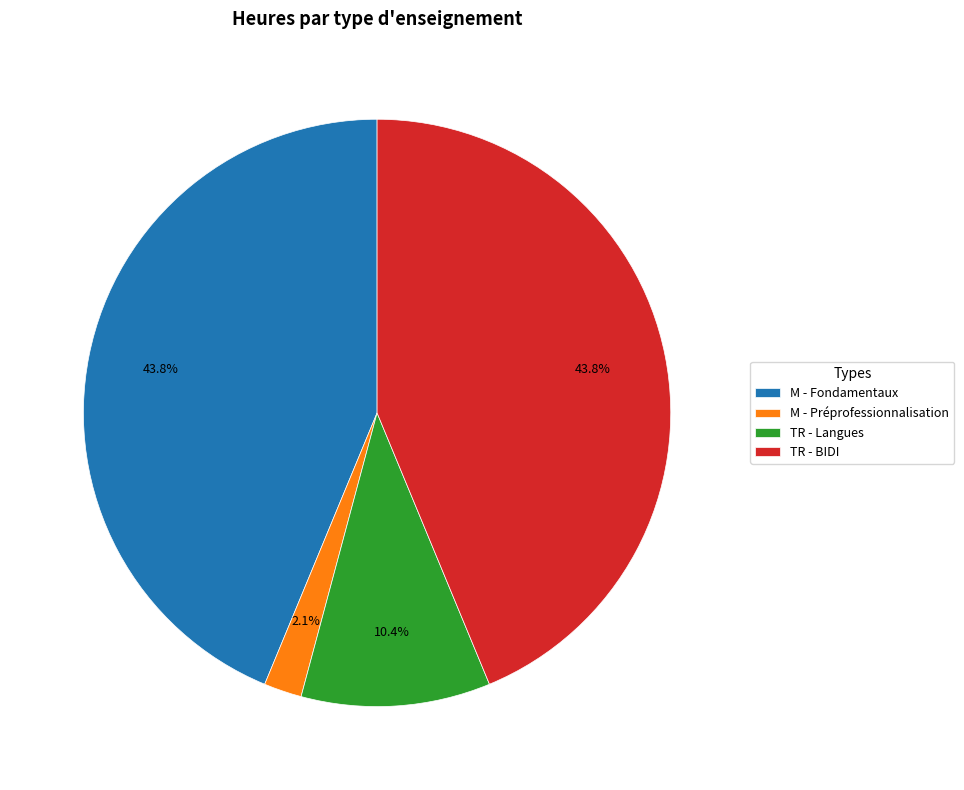

Count the number of slices in the pie.

4